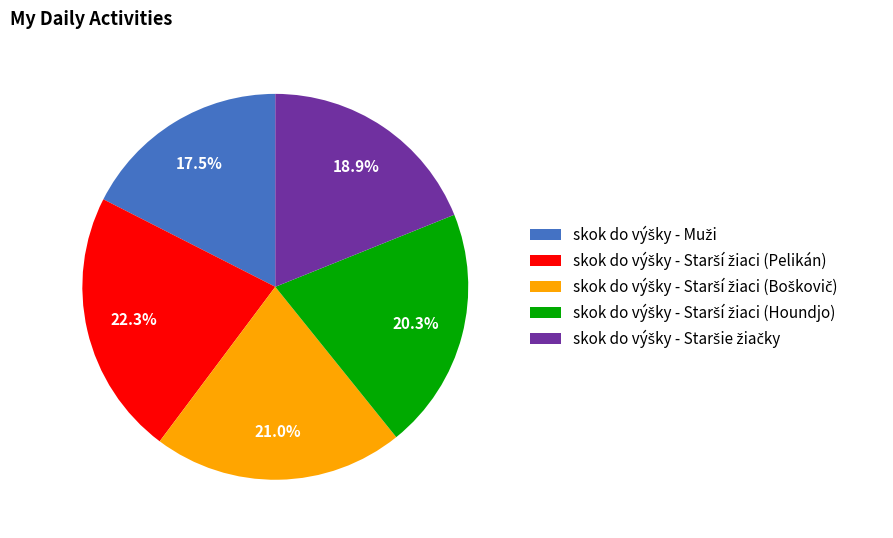

Does any single category account for the majority?

No